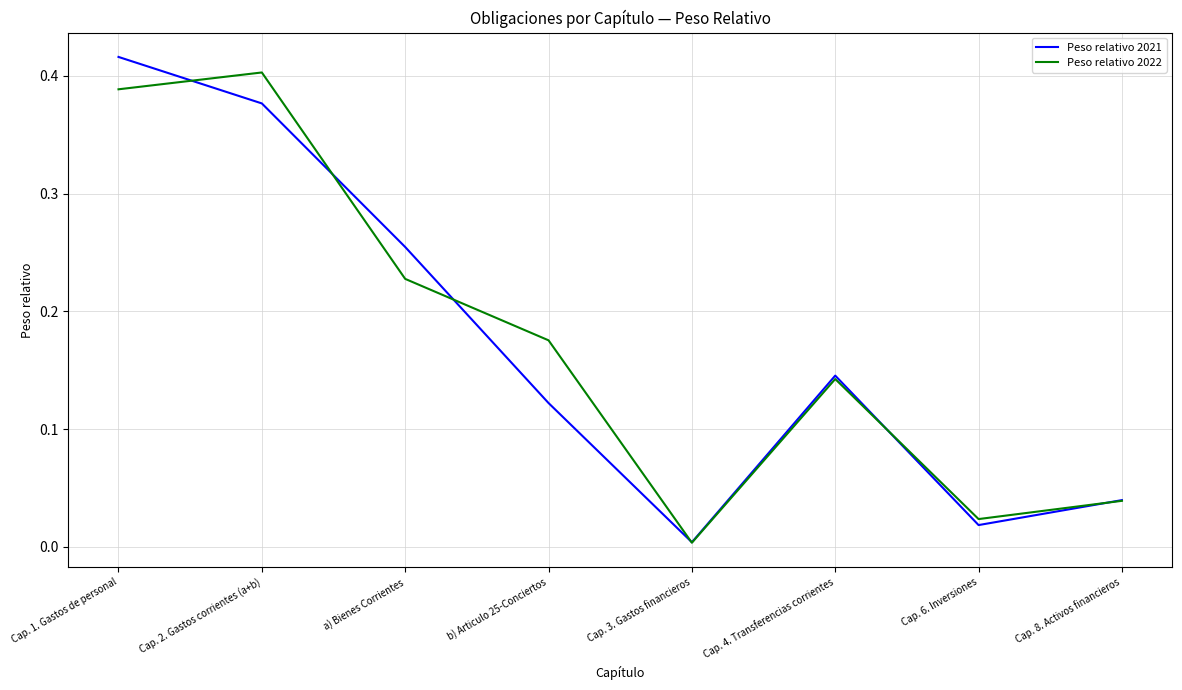

Does the chart display data point markers on the line(s)?

No